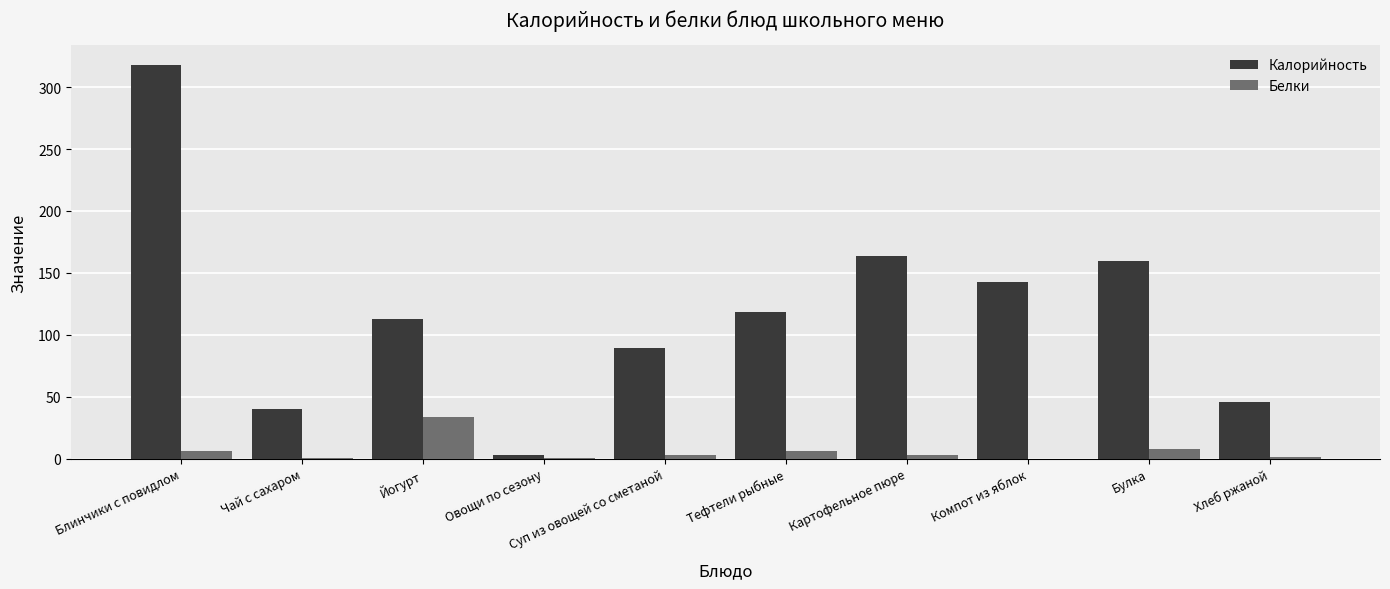

At which category is the sum across all series the highest?

Блинчики с повидлом